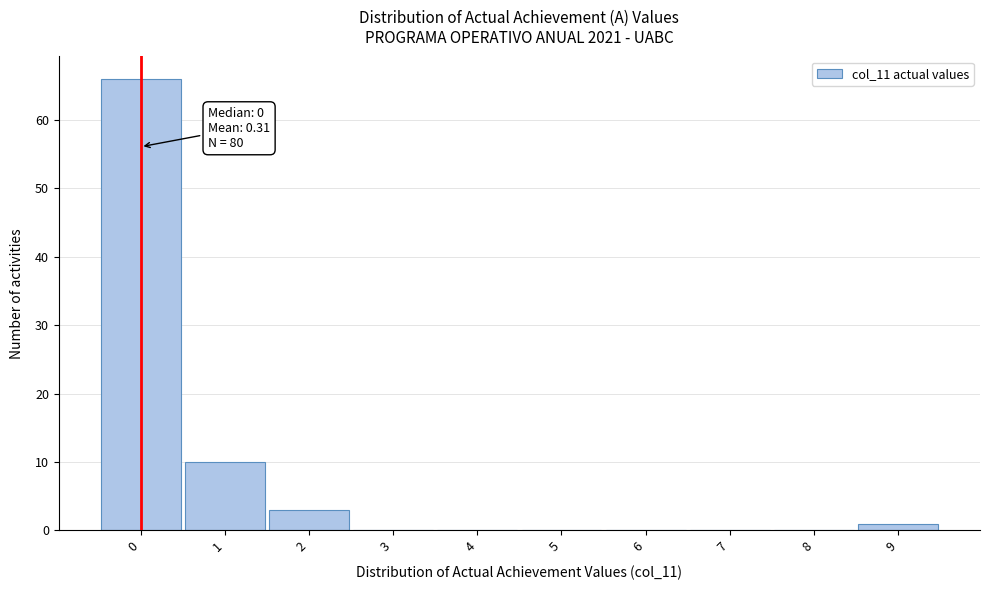

Over which range of the x-axis is the bar tallest?

-0.5 to 0.5